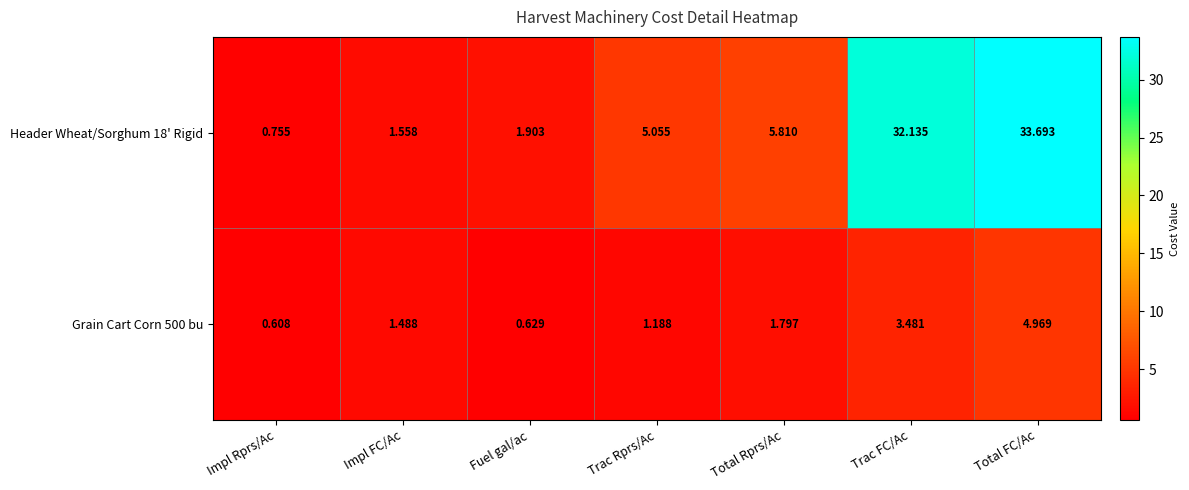

Is the value of Header Wheat/Sorghum 18' Rigid at Fuel gal/ac greater than the value of Grain Cart Corn 500 bu at Fuel gal/ac?

Yes